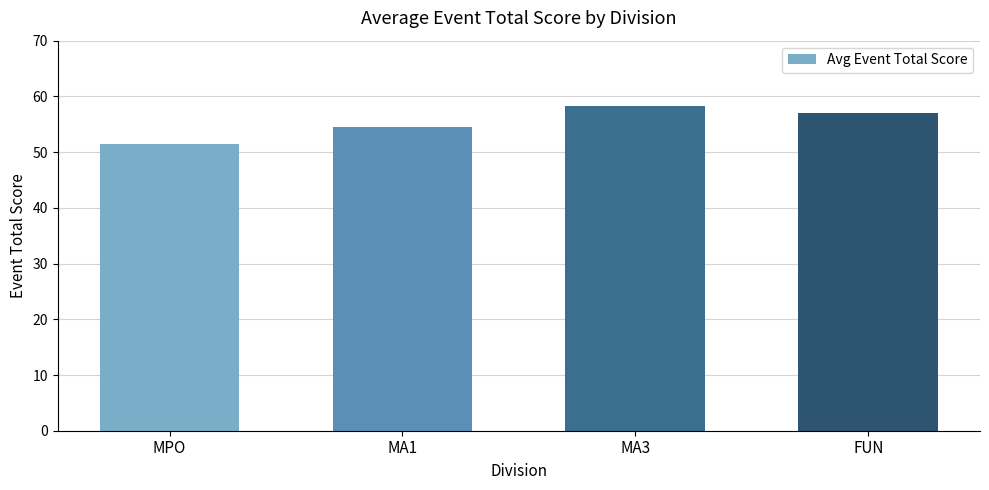

The value at MPO is 51.5. True or false?

True